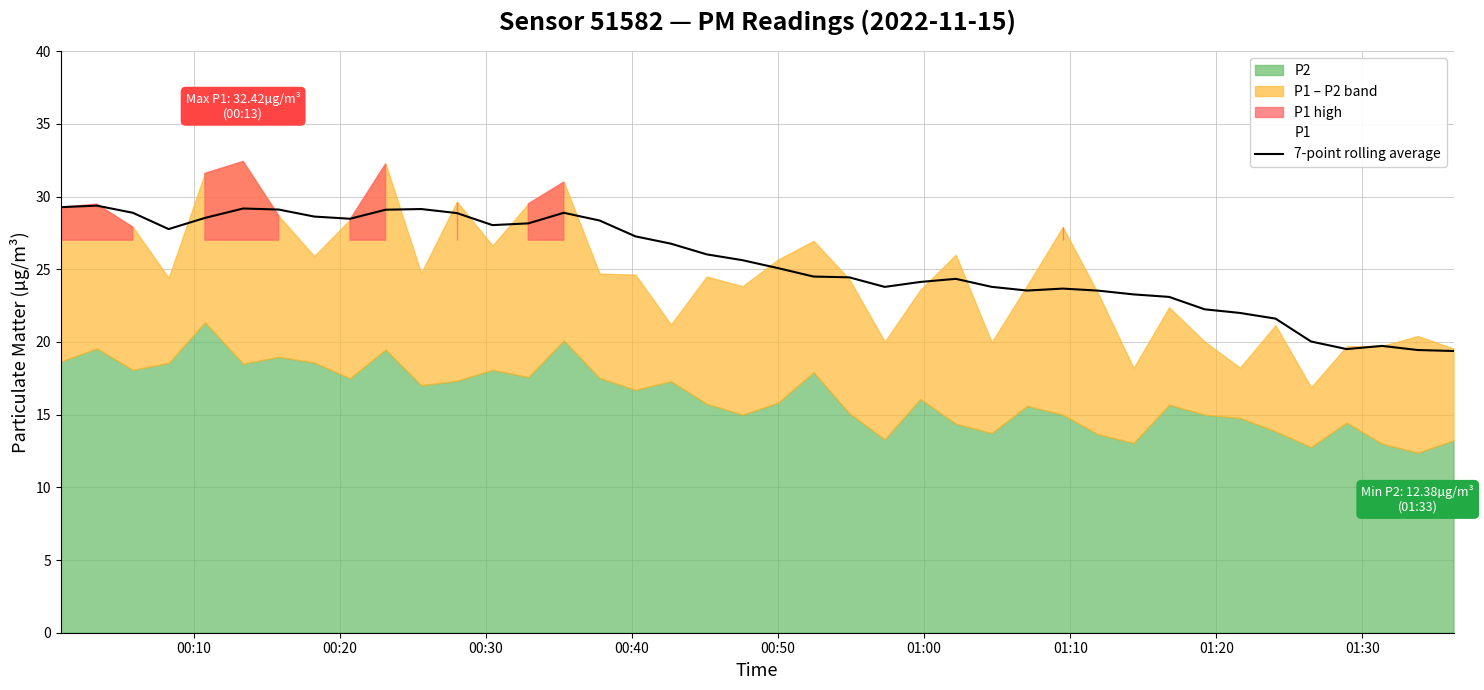

What is the change in value from 12 to 20?

-3.0